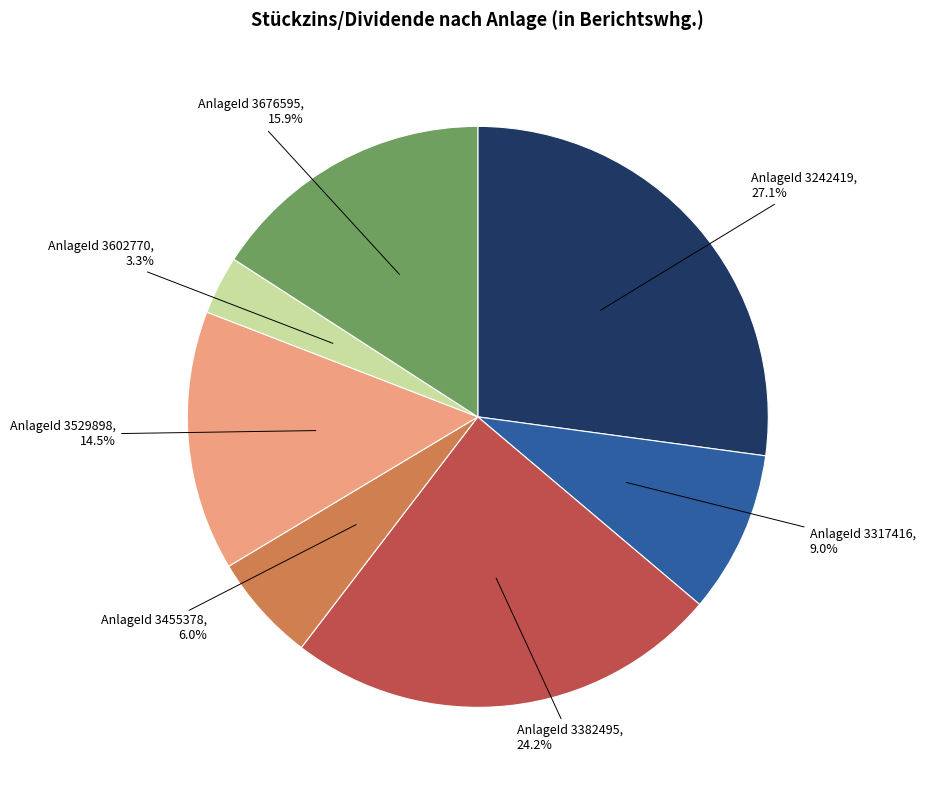

To the nearest percent, what is the average slice percentage?

14%